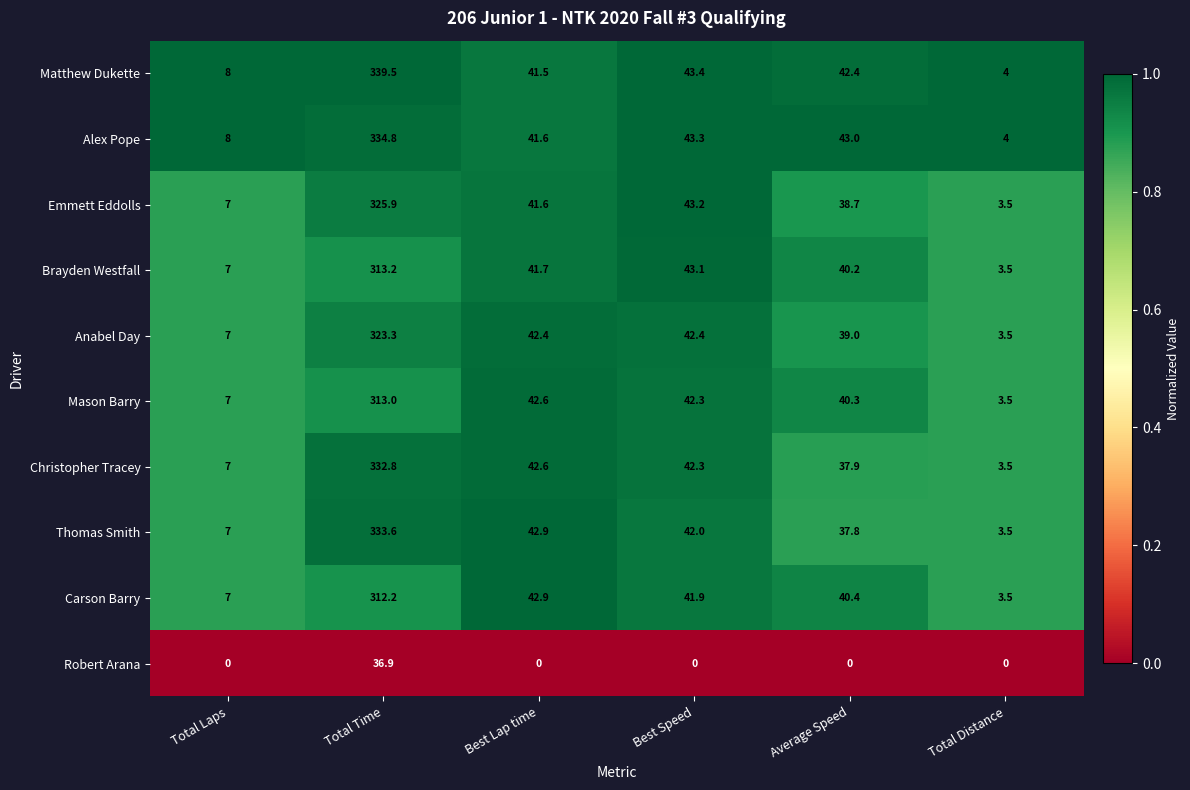

The value of Brayden Westfall at Average Speed is 40.2. True or false?

True